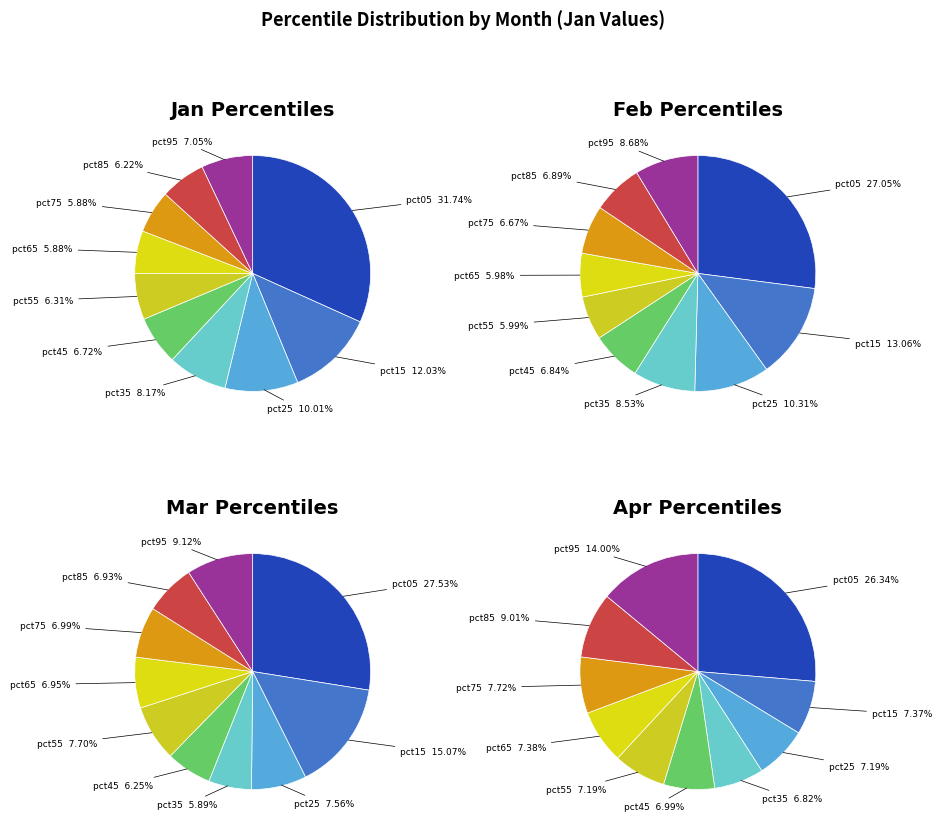

To the nearest percent, what is the average slice percentage?

10%